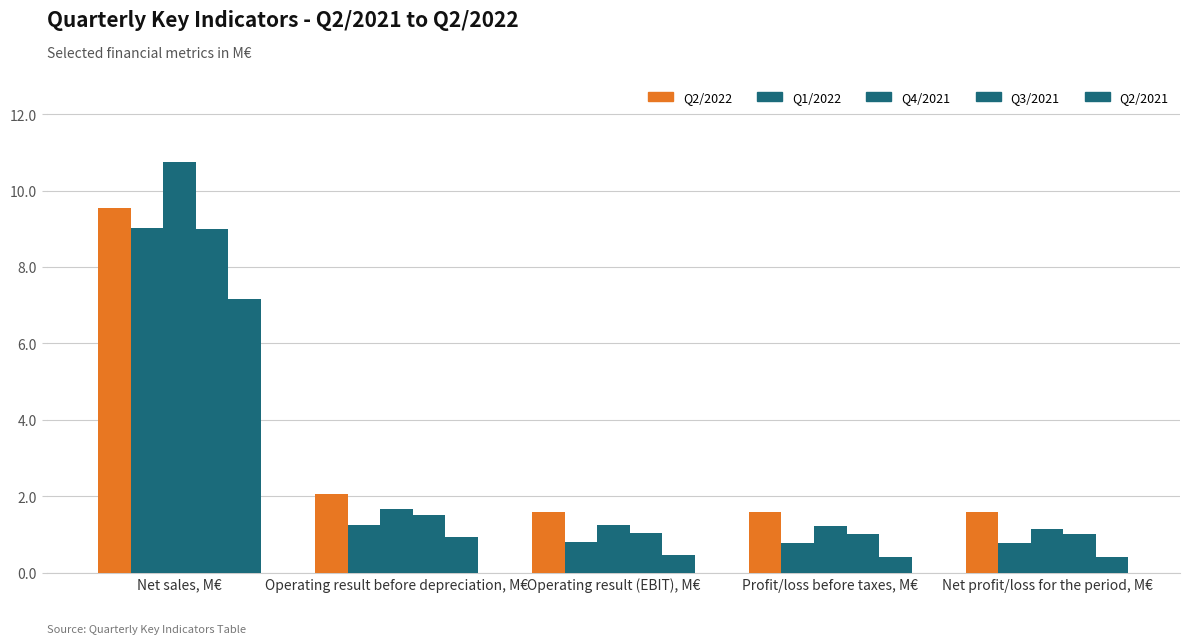

What is the sum of all Q3/2021 values?

13.6